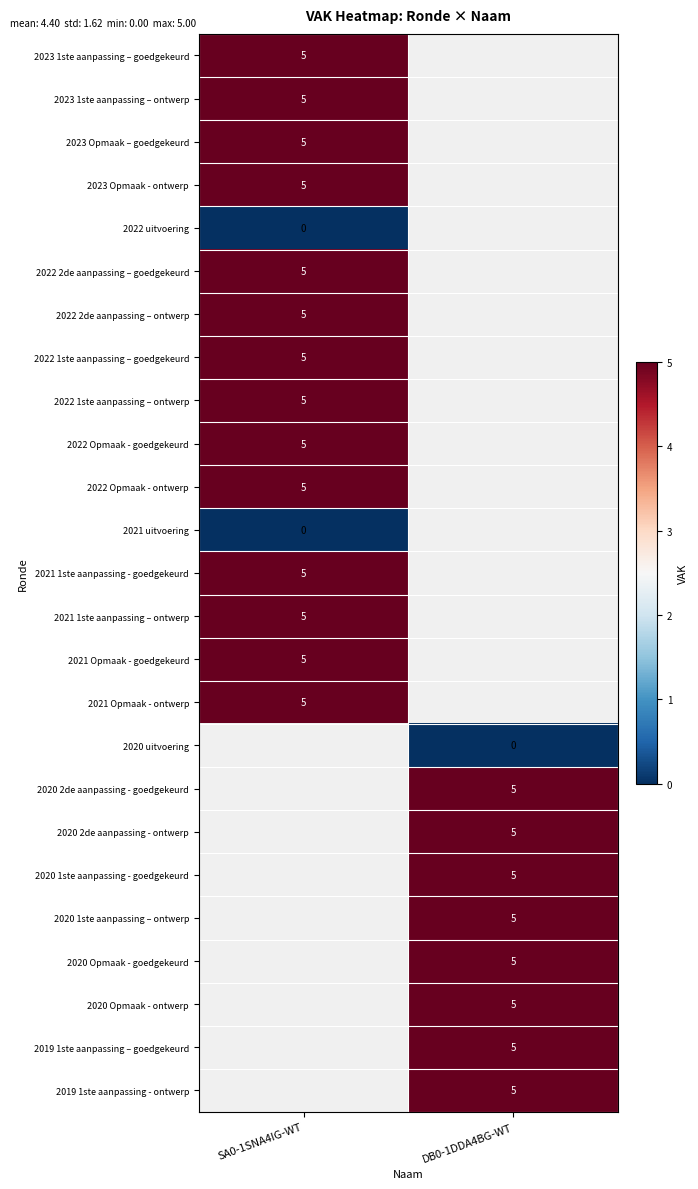

True or false: 2020 Opmaak - goedgekeurd has a value of 5 at DB0-1DDA4BG-WT.

True